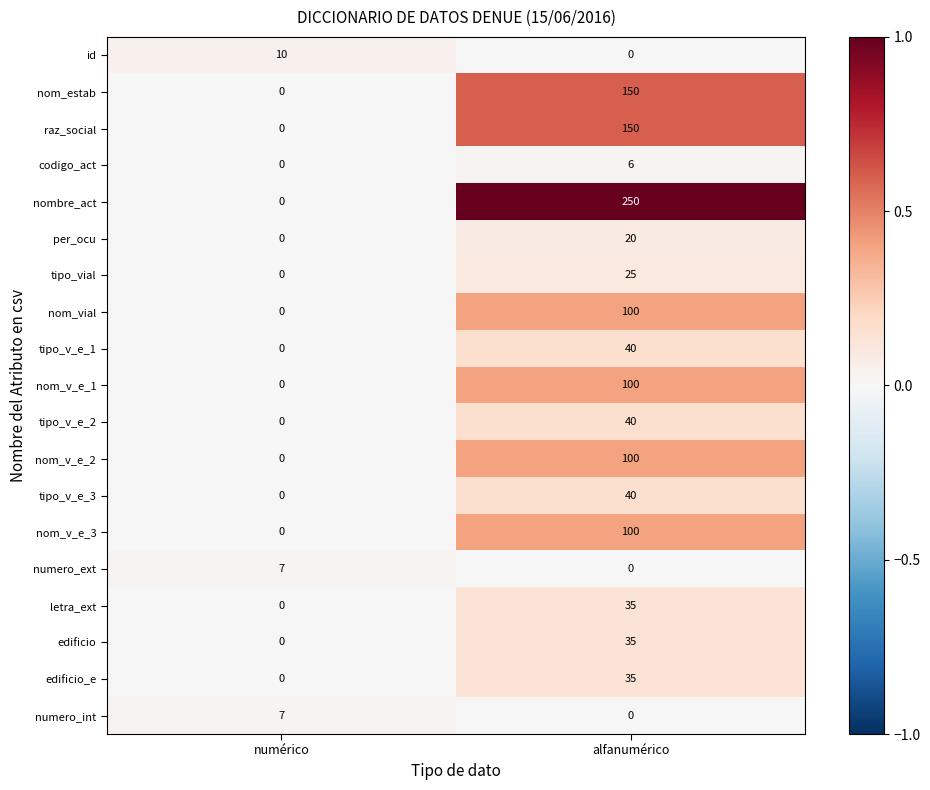

What is the difference between the highest and lowest values at alfanumérico?

250